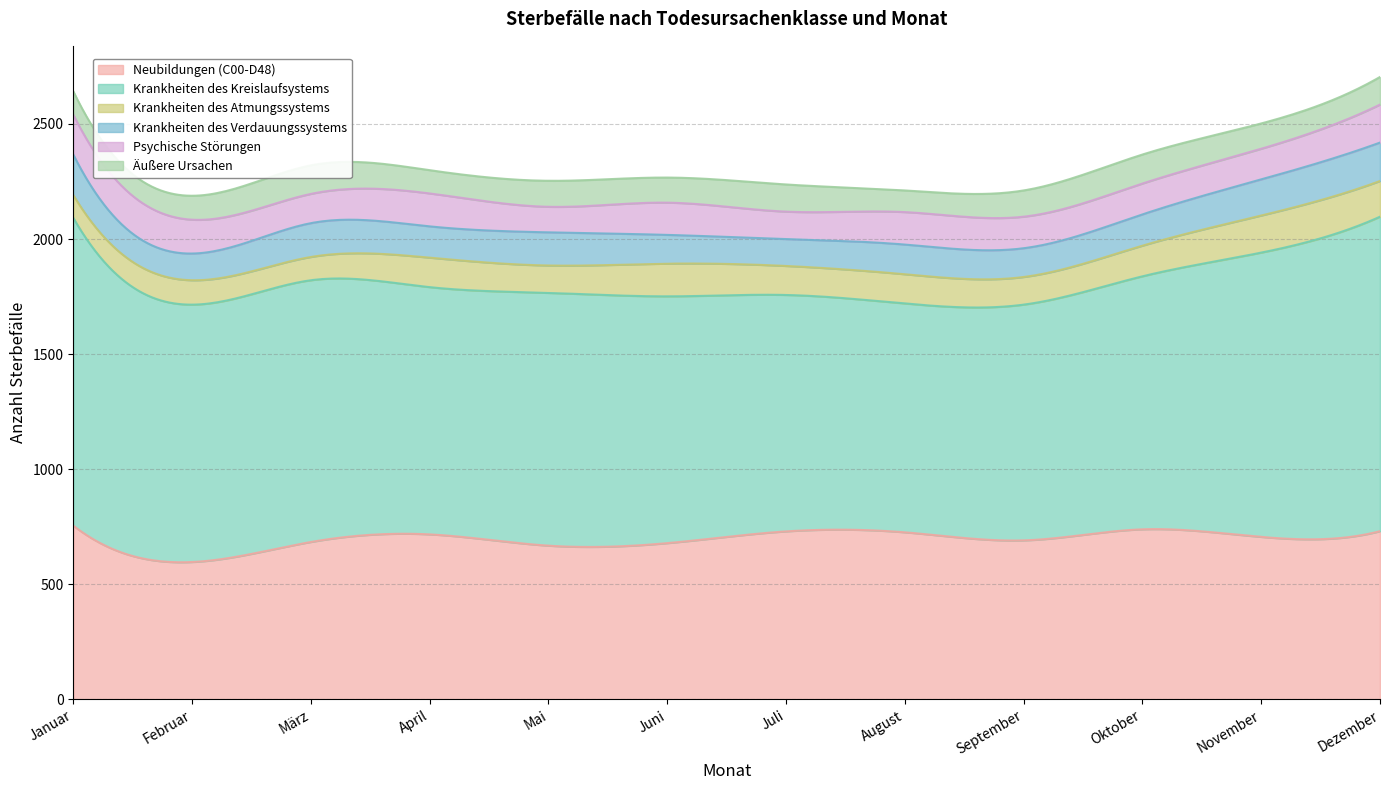

The value of Neubildungen (C00-D48) at September is 691. True or false?

True